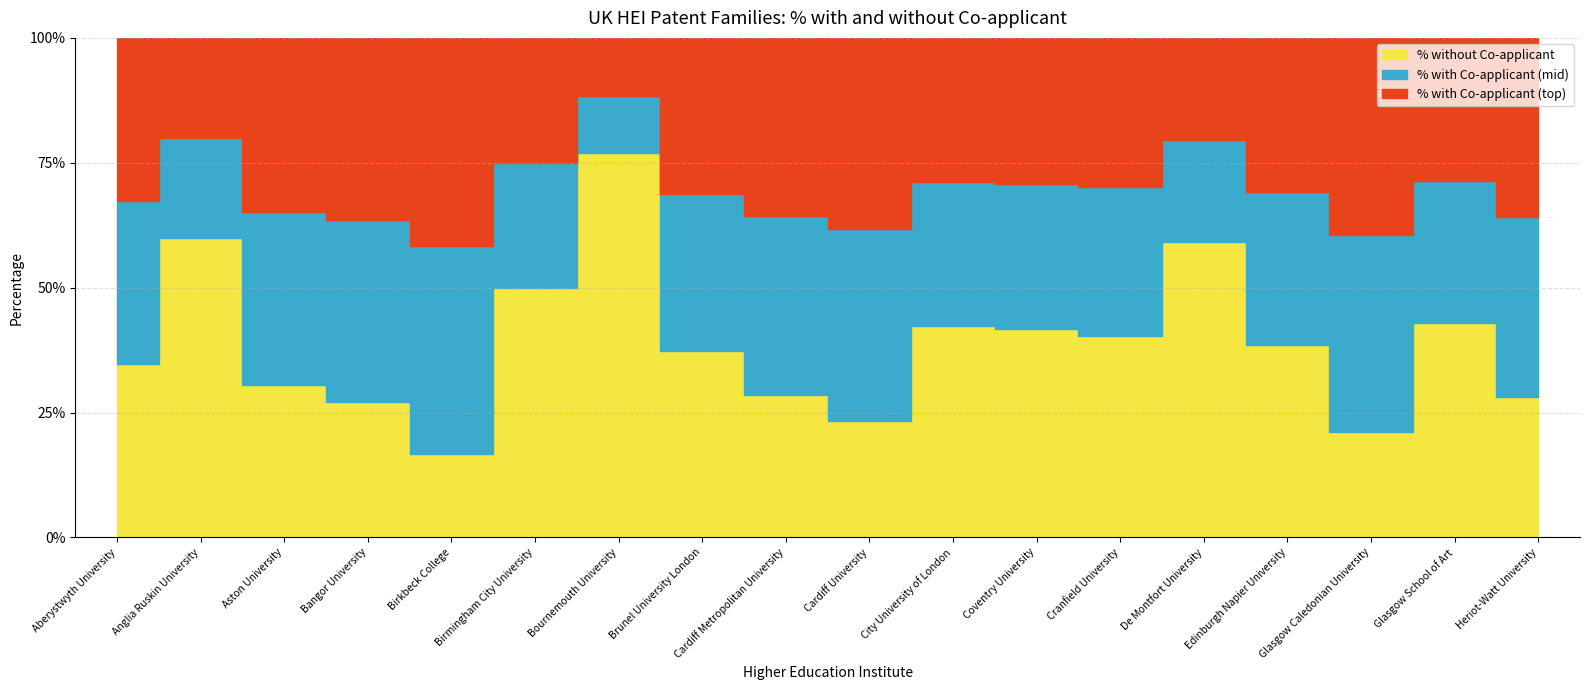

At which category does the chart reach its minimum across all series?

Birkbeck College